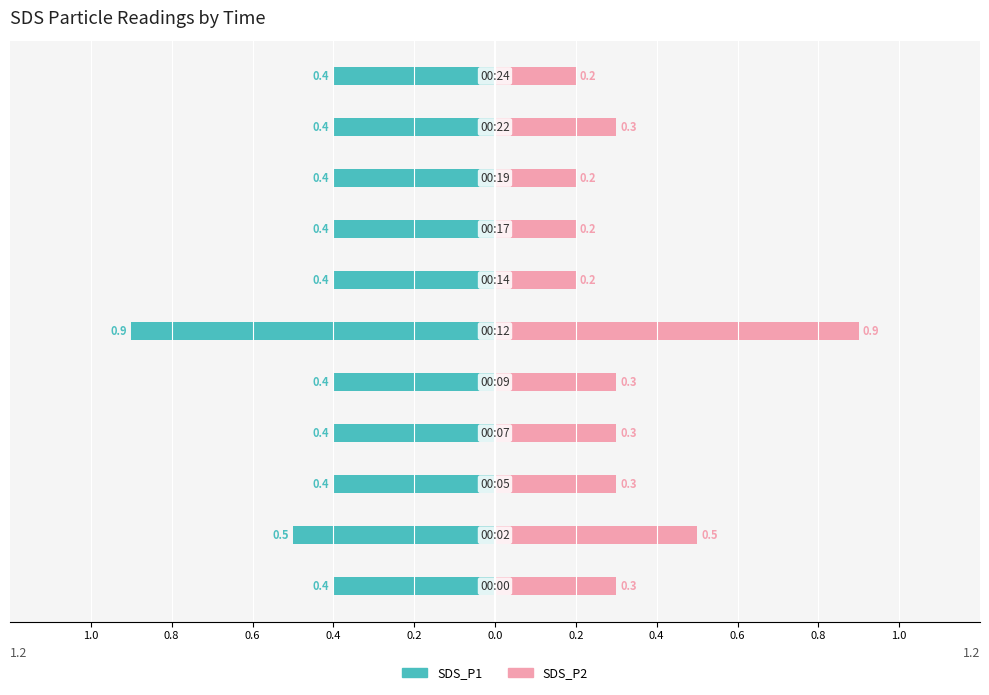

Reading left to right, extract all data points from this chart.

SDS_P1: -0.4	-0.5	-0.4	-0.4	-0.4	-0.9	-0.4	-0.4	-0.4	-0.4	-0.4
SDS_P2: 0.3	0.5	0.3	0.3	0.3	0.9	0.2	0.2	0.2	0.3	0.2